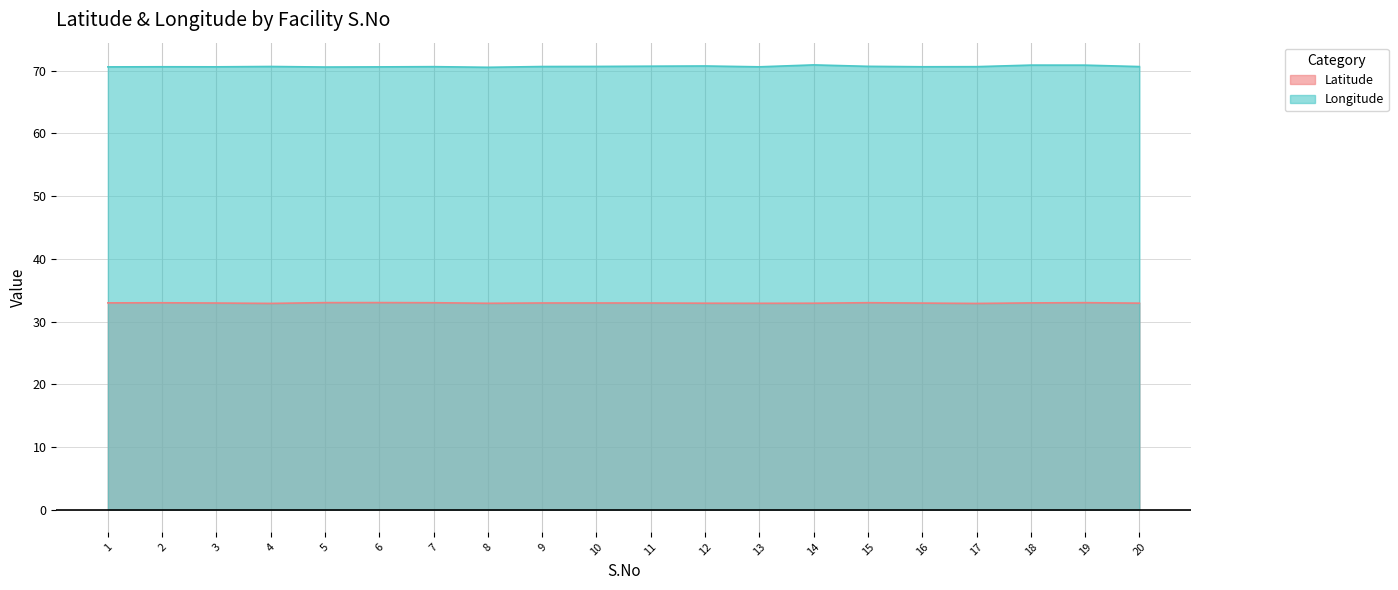

The value of Longitude at 8 is 109.1. True or false?

False